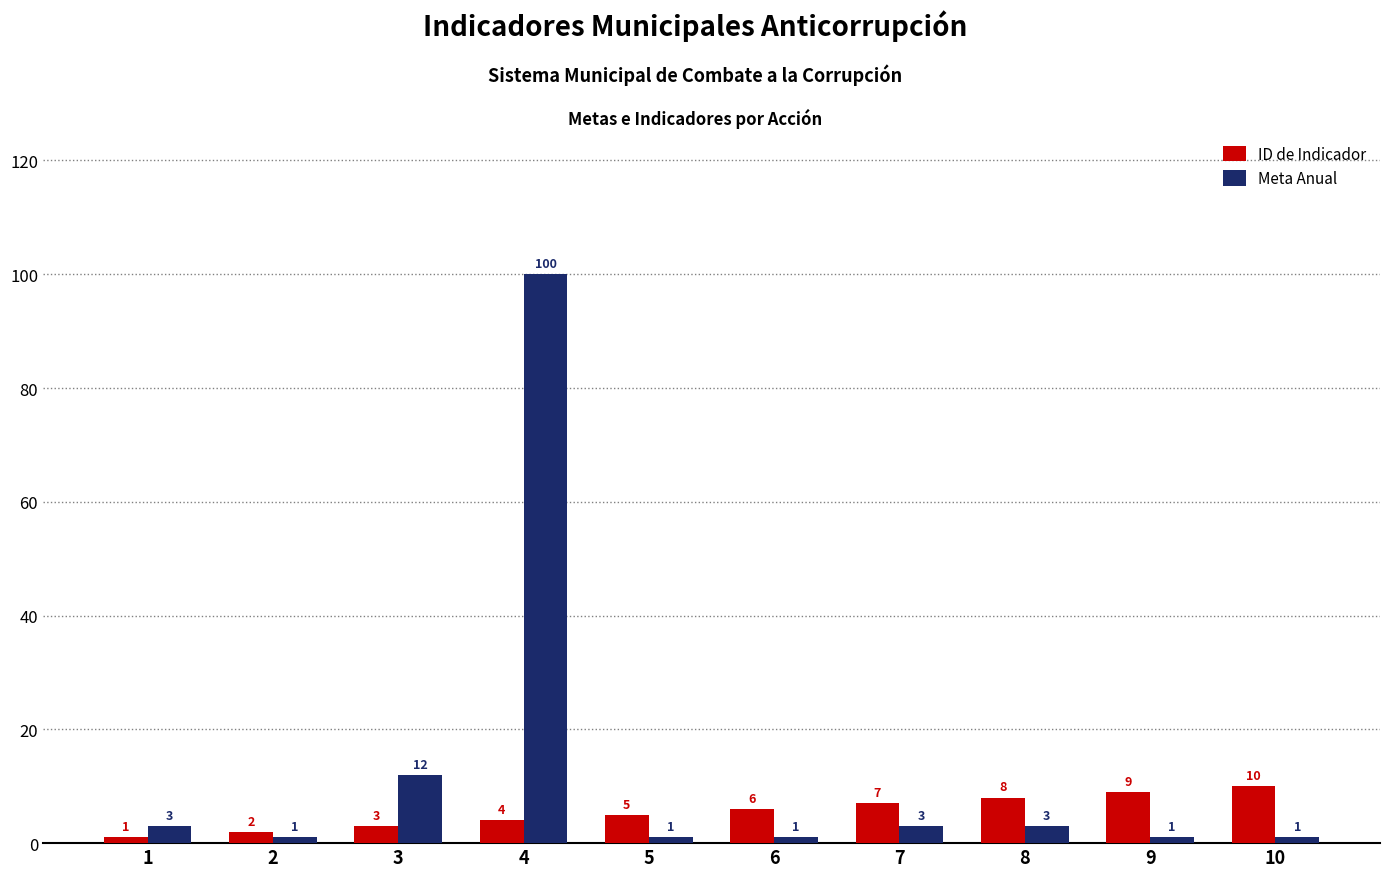

At 10, list the series in order from smallest to largest.

Meta Anual, ID de Indicador